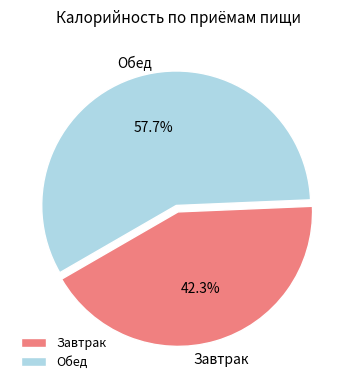

To the nearest percent, what is the difference between the Завтрак and Обед slice percentages?

15%